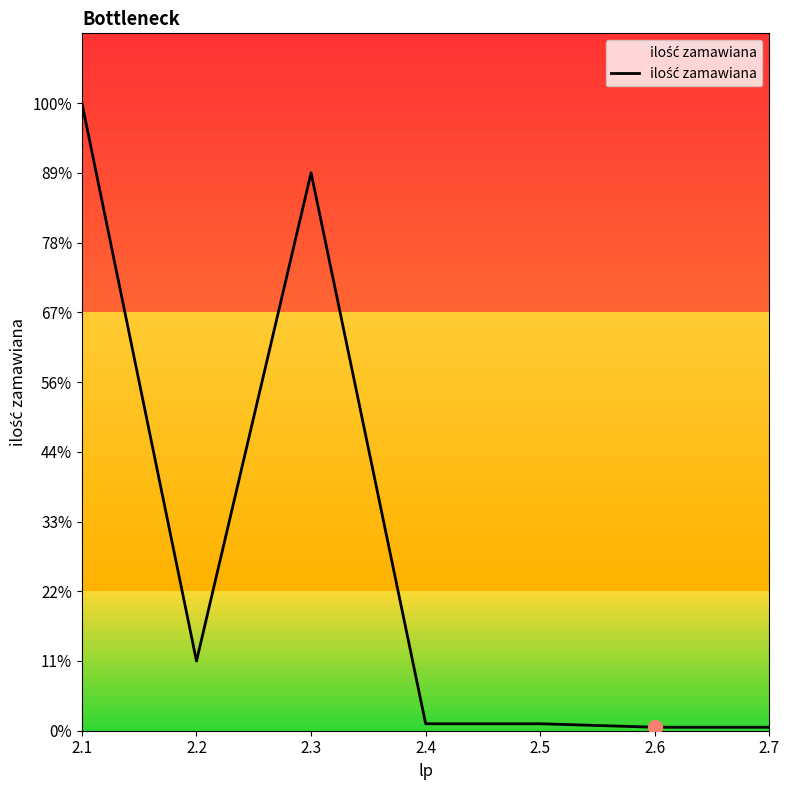

The chart shows a value of 7 at 2.6. True or false?

False